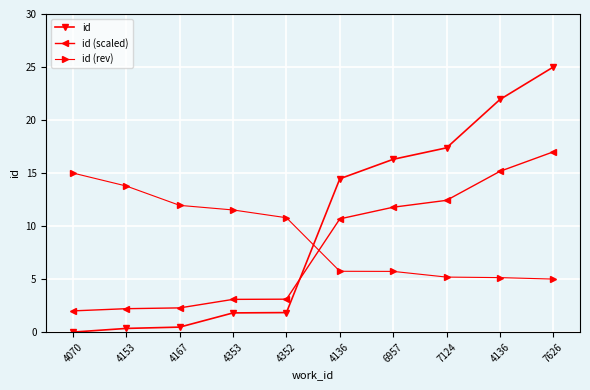

How many times do id (scaled) and id (rev) cross each other?

1